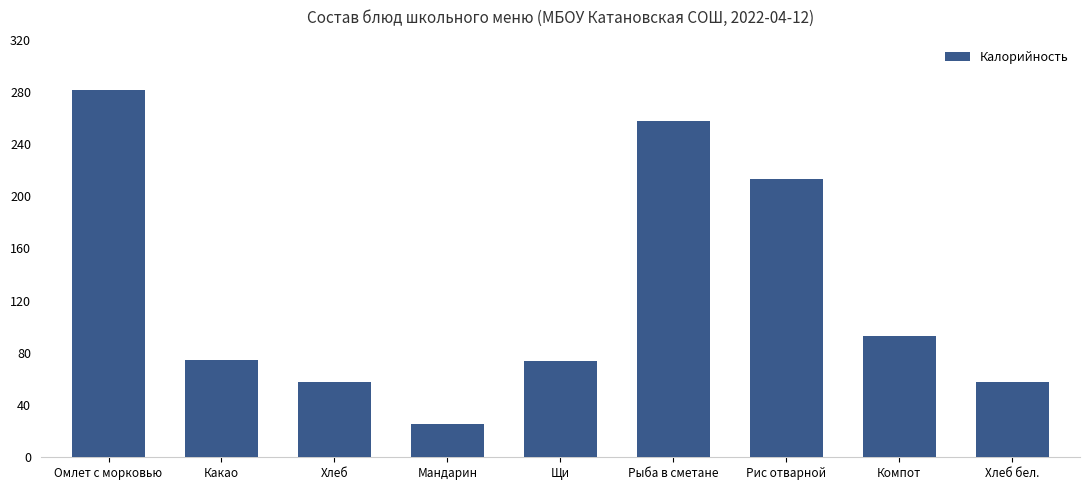

Reading left to right, list all the values displayed in this chart.

Омлет с морковью=281.2	Какао=74.9	Хлеб=57.9	Мандарин=25.7	Щи=73.6	Рыба в сметане=257.9	Рис отварной=213.5	Компот=93.2	Хлеб бел.=57.9